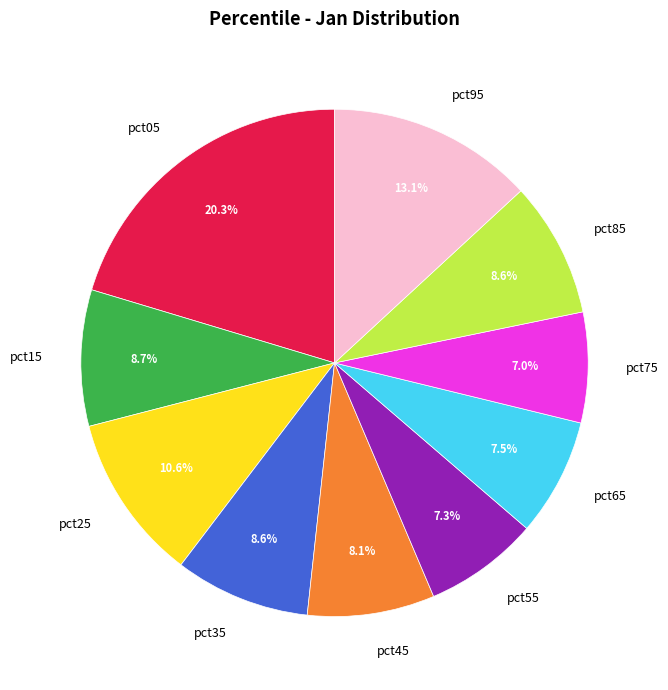

To the nearest percent, what is the average slice percentage?

10%